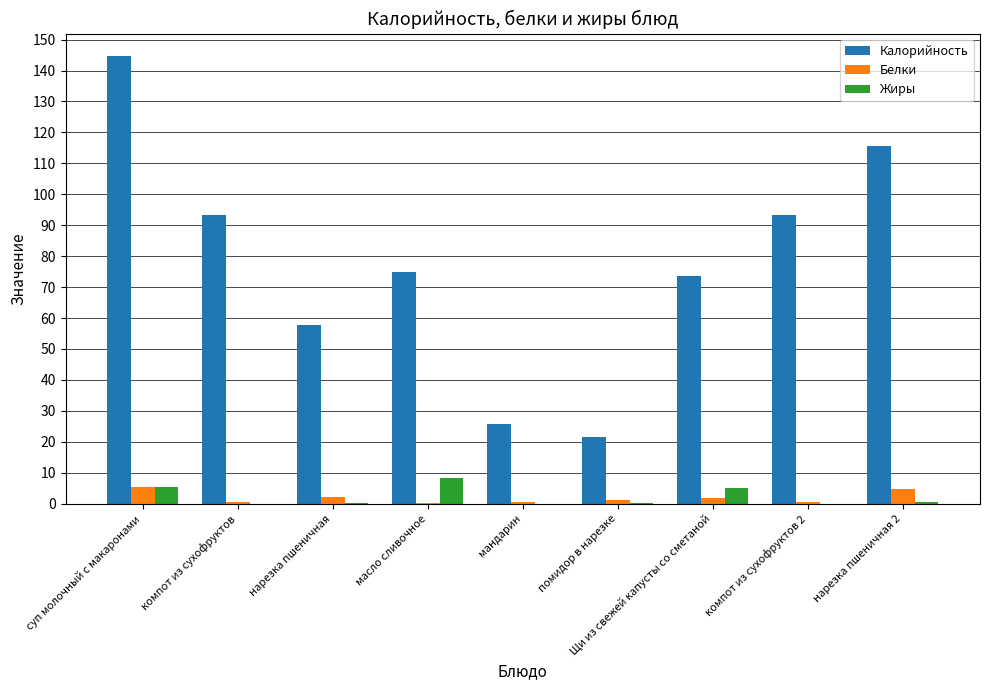

What are all the series names shown in the legend?

Калорийность, Белки, Жиры